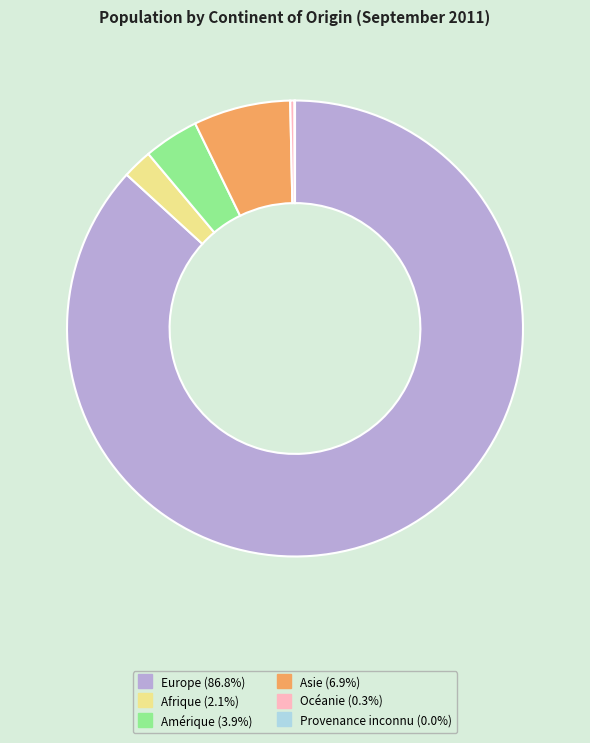

Which category has the biggest portion of the pie?

Europe